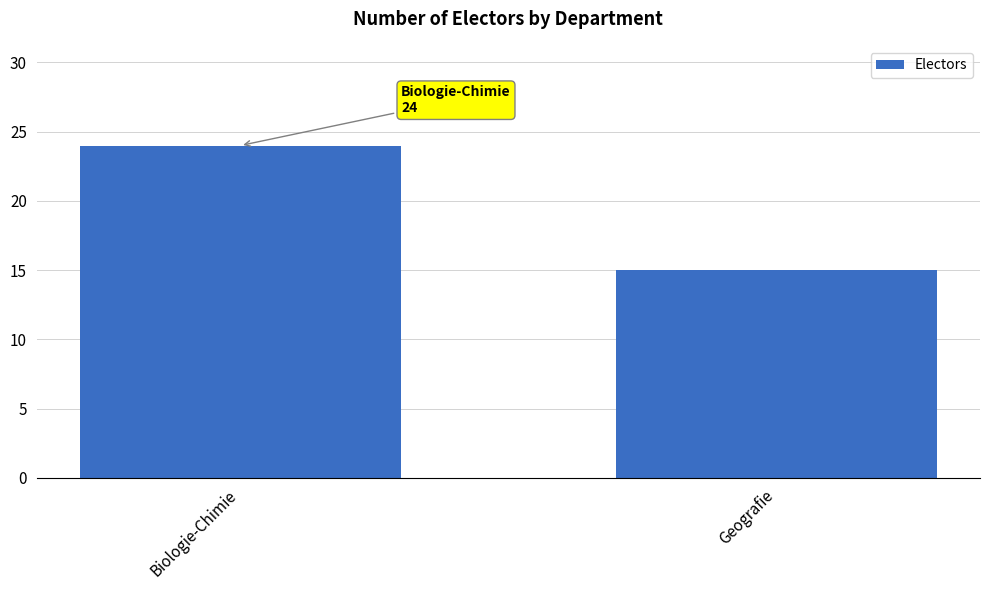

What position from the left is Biologie-Chimie?

1